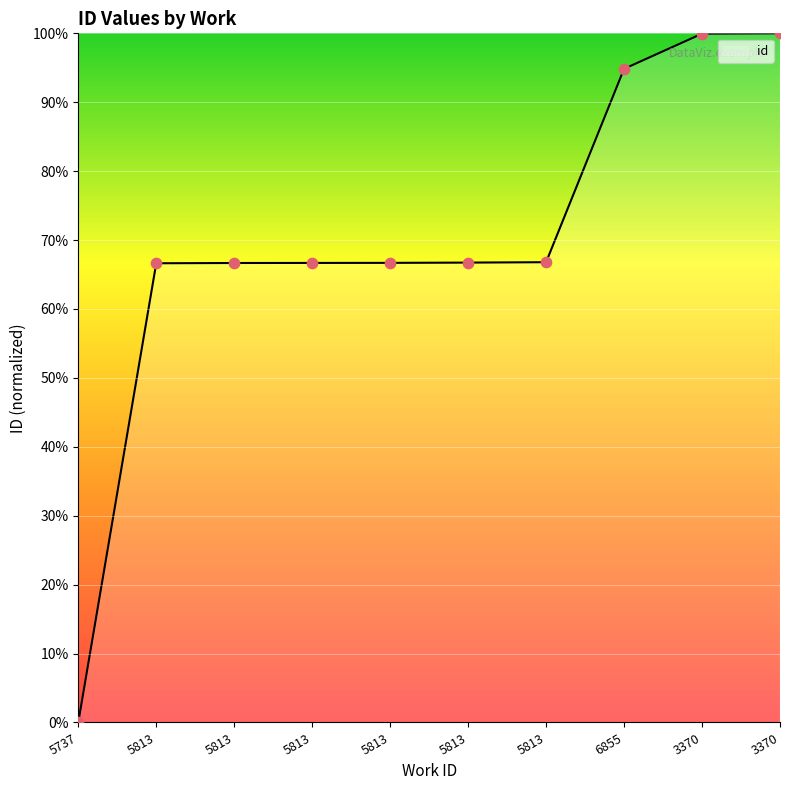

What is the change in value from 5813 to 5813?

+0.1